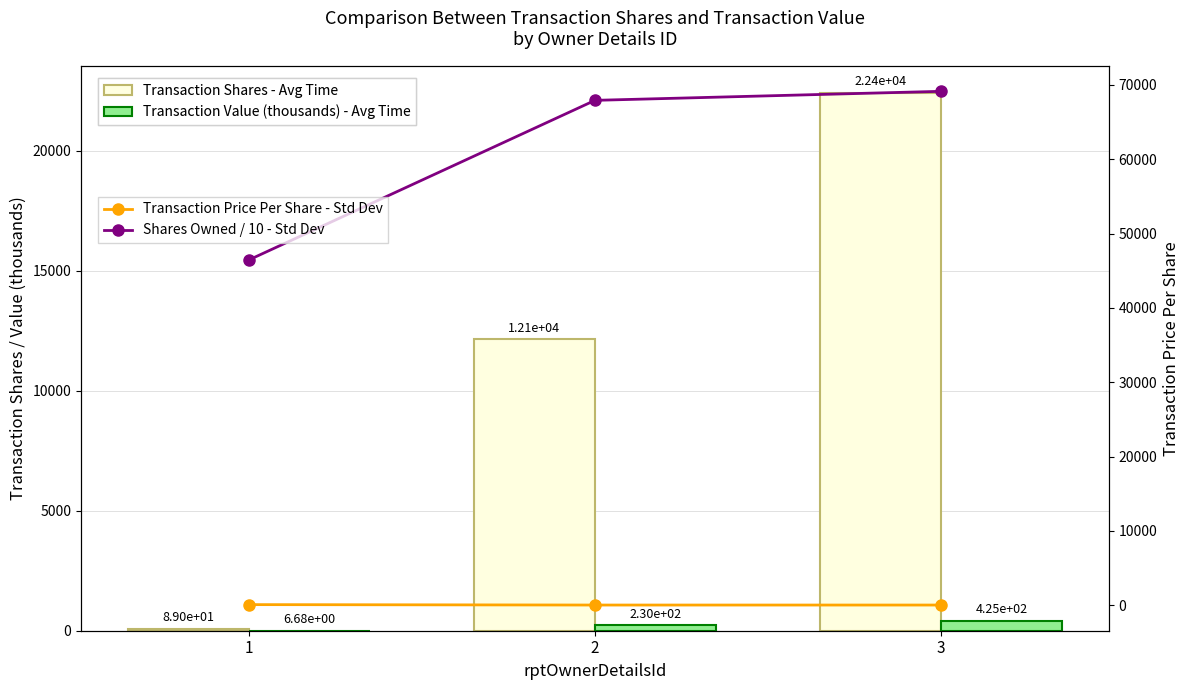

How many groups of bars are there?

3